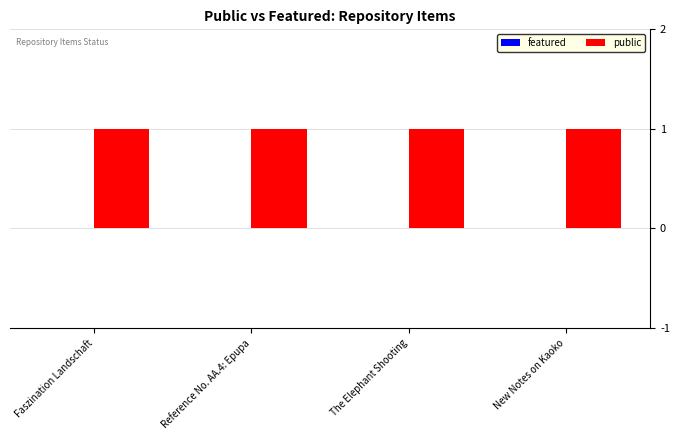

Are the bars grouped side by side (vs. stacked)?

Yes